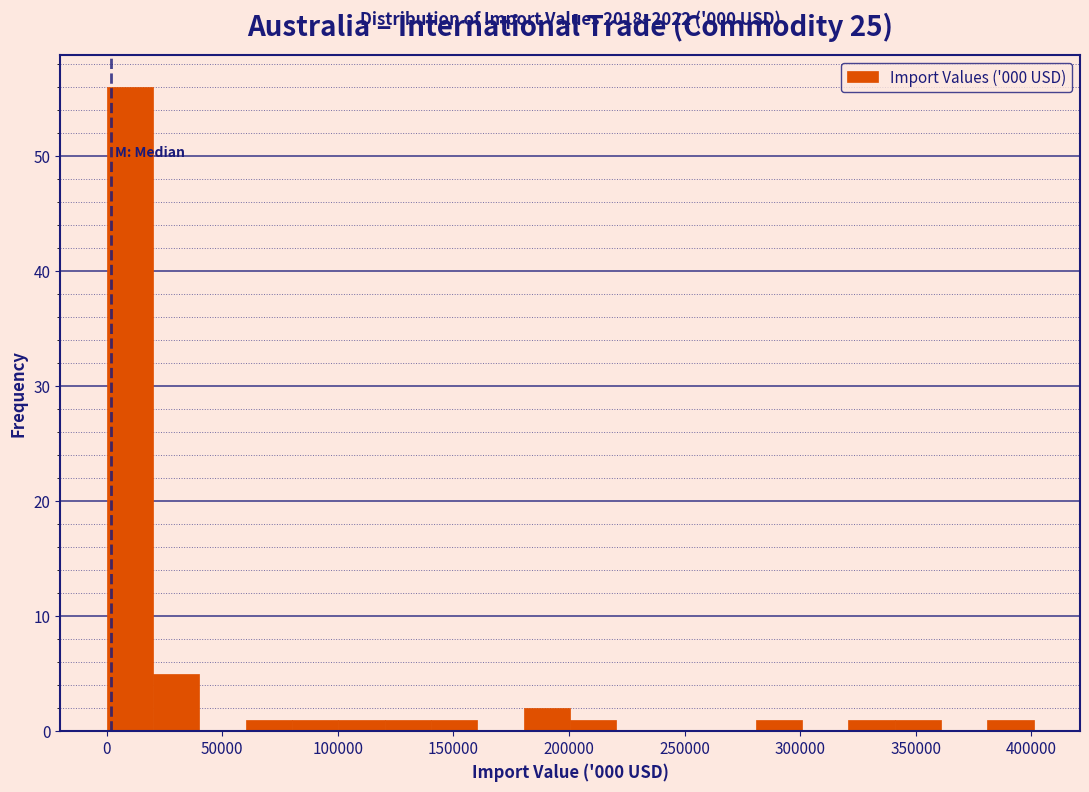

Over which range of the x-axis is the bar tallest?

0 to 20000